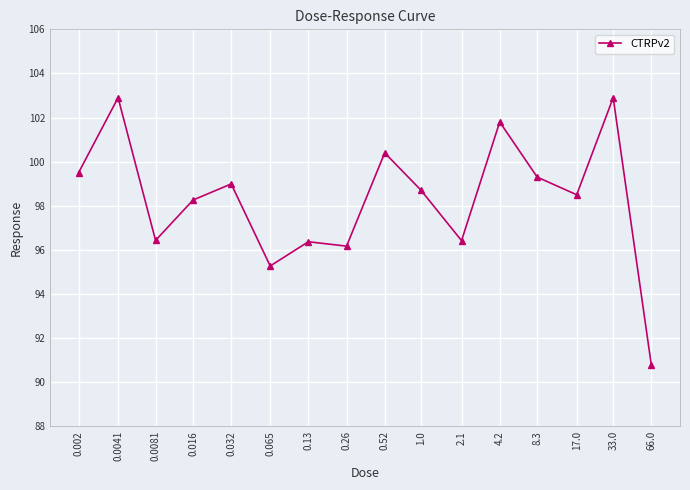

How many distinct data groups are displayed?

1